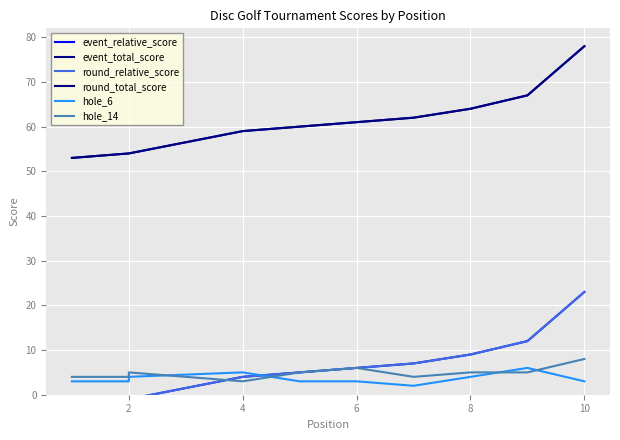

What is the value of the hole_6 point at the 8th from the left?

4